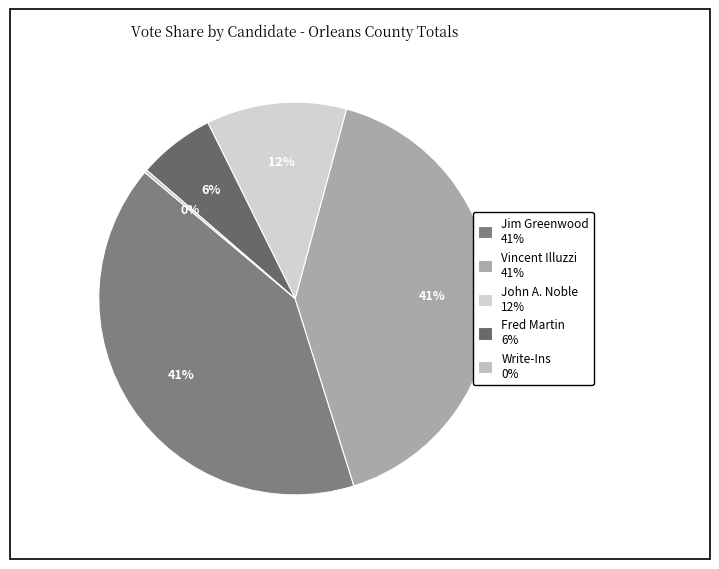

To the nearest percent, what is the difference between the largest and smallest slice percentages?

41%